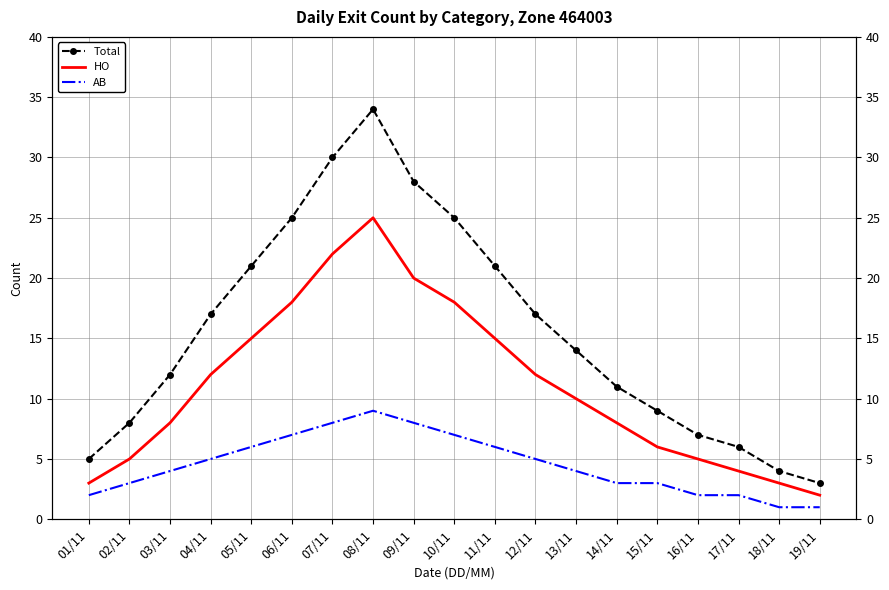

True or false: Total has more than 0 interior local peaks.

True